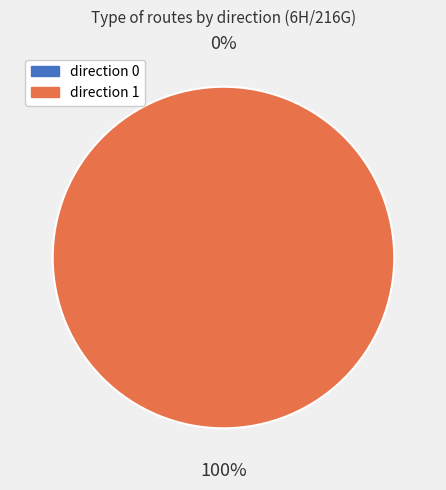

Which category has the biggest portion of the pie?

1